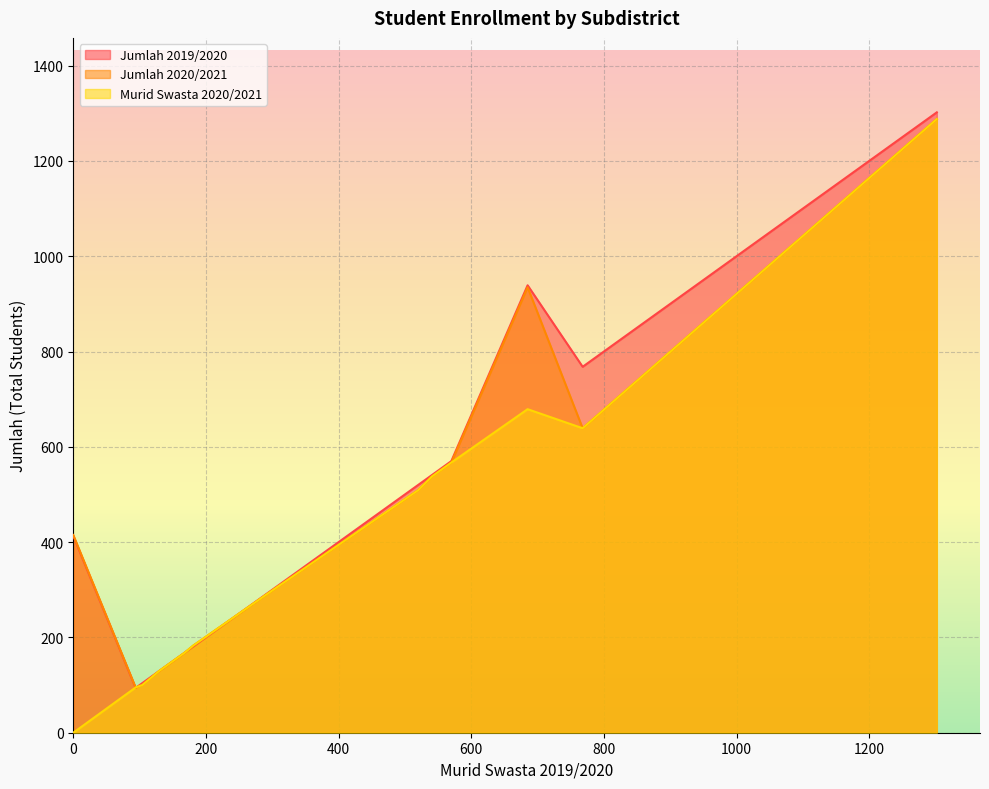

What is the greatest value displayed?

1302